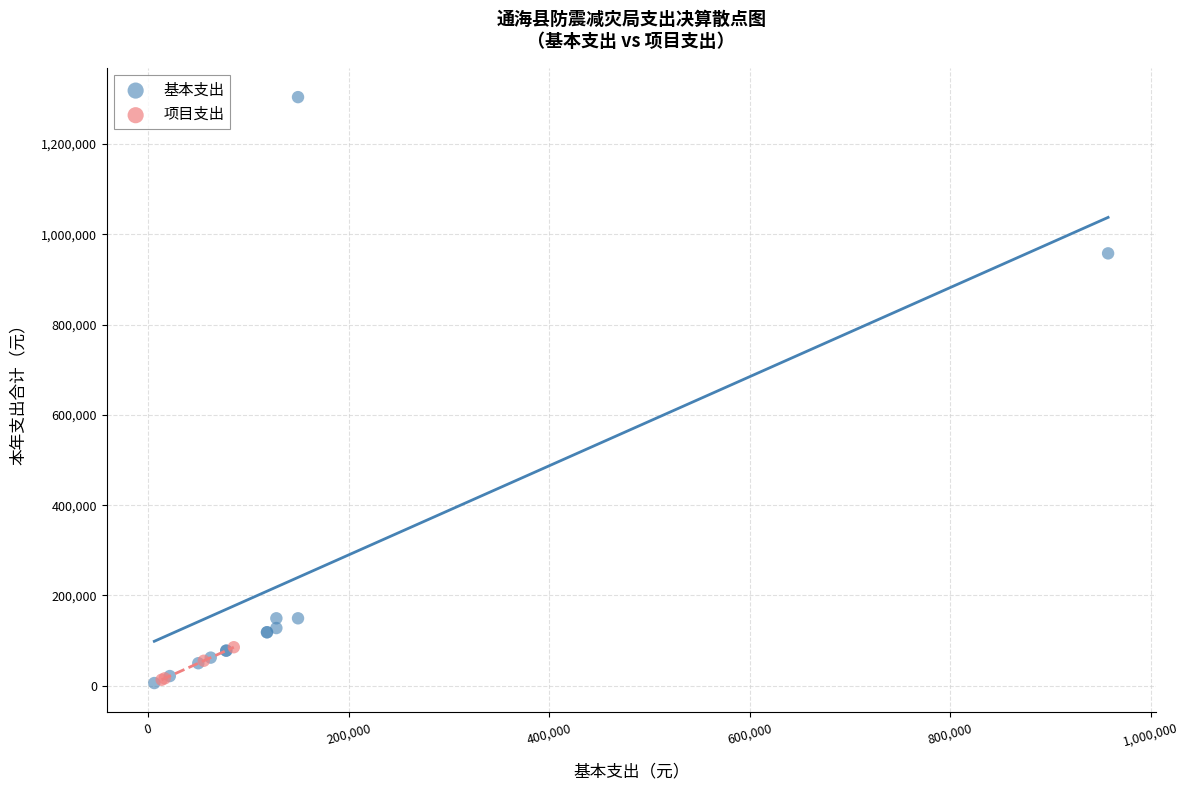

Which series contains the highest Y value?

基本支出